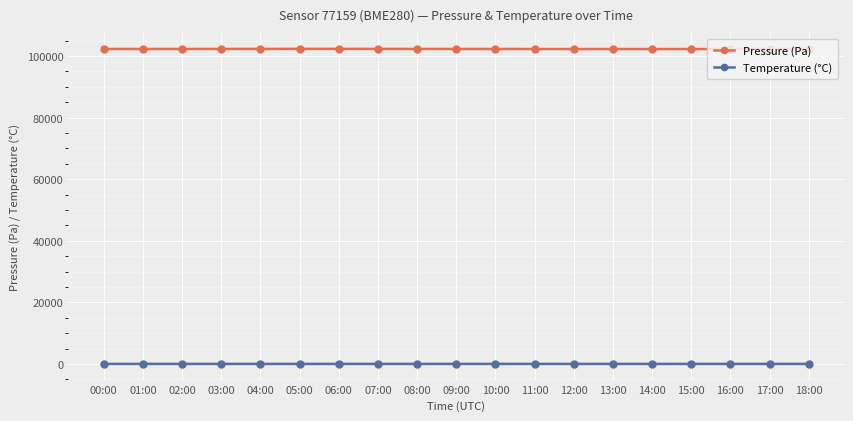

How many lines are shown in the chart?

2